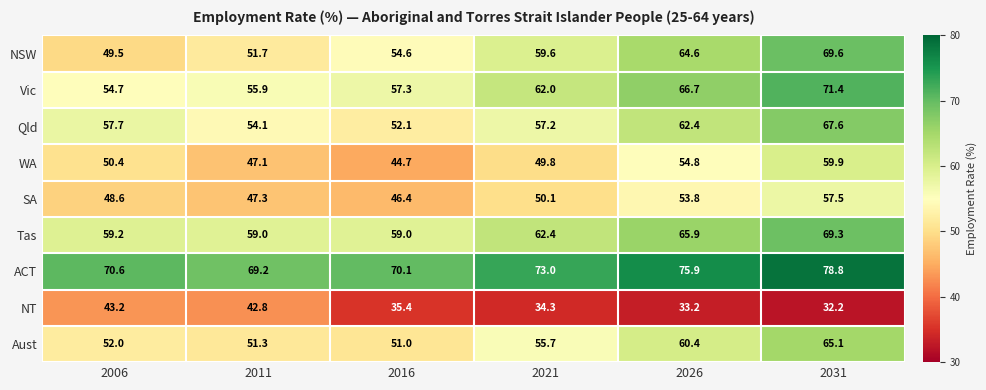

At which label does NT first exceed 35?

2006